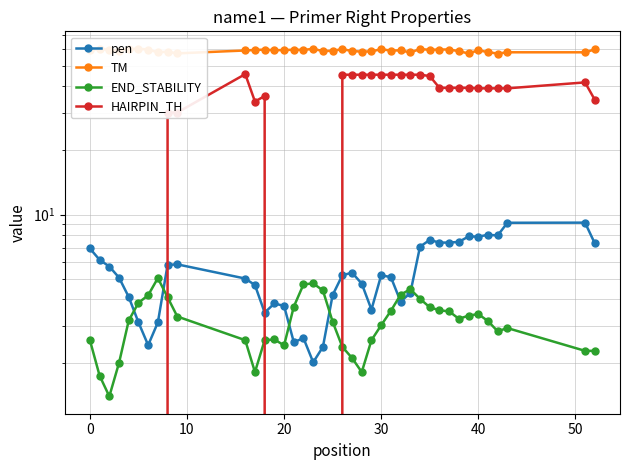

Which series has the largest range (max minus min)?

HAIRPIN_TH